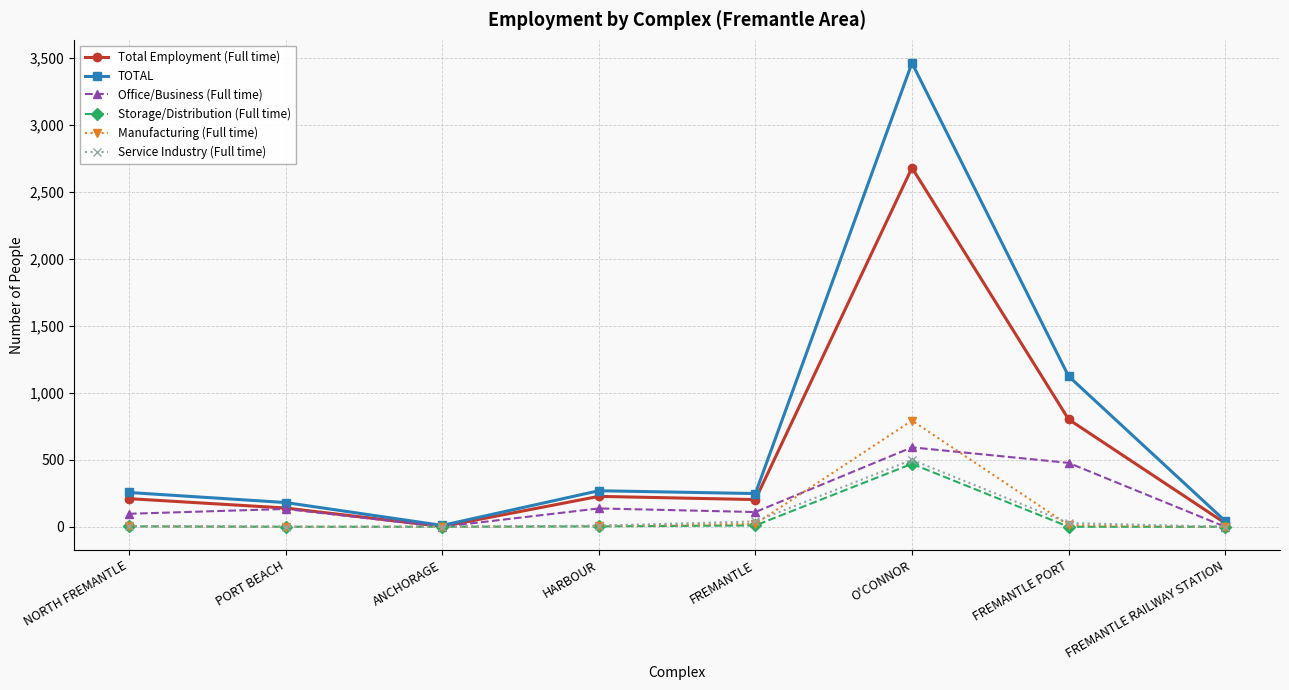

What is the total value across all series at O'CONNOR?

8498